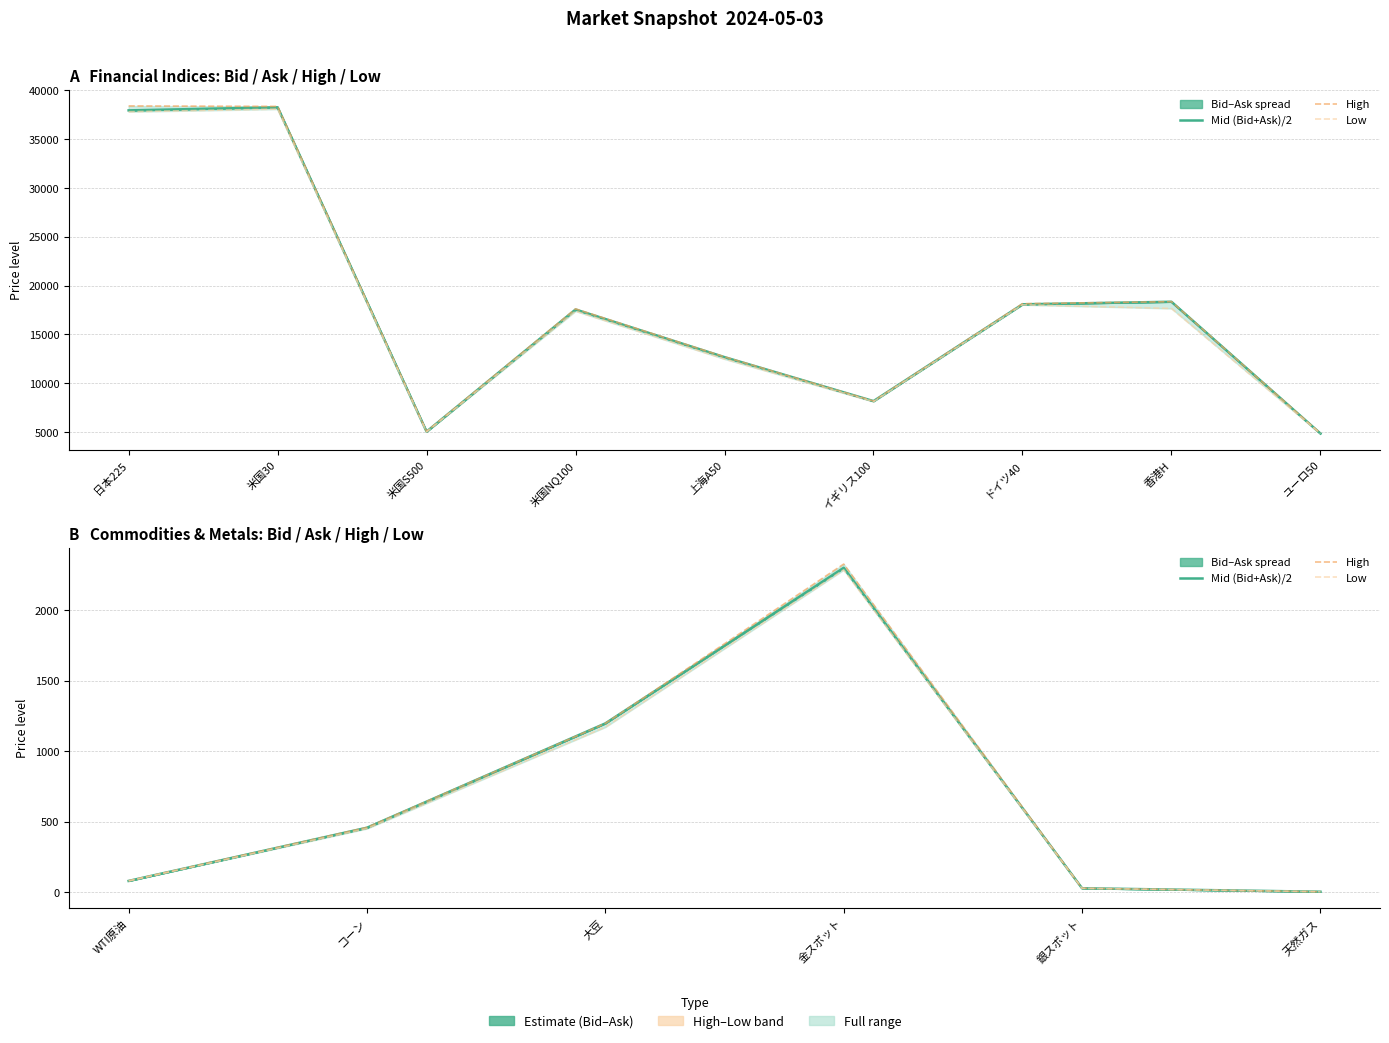

True or false: Low and Mid (Bid+Ask)/2 cross at least once.

False